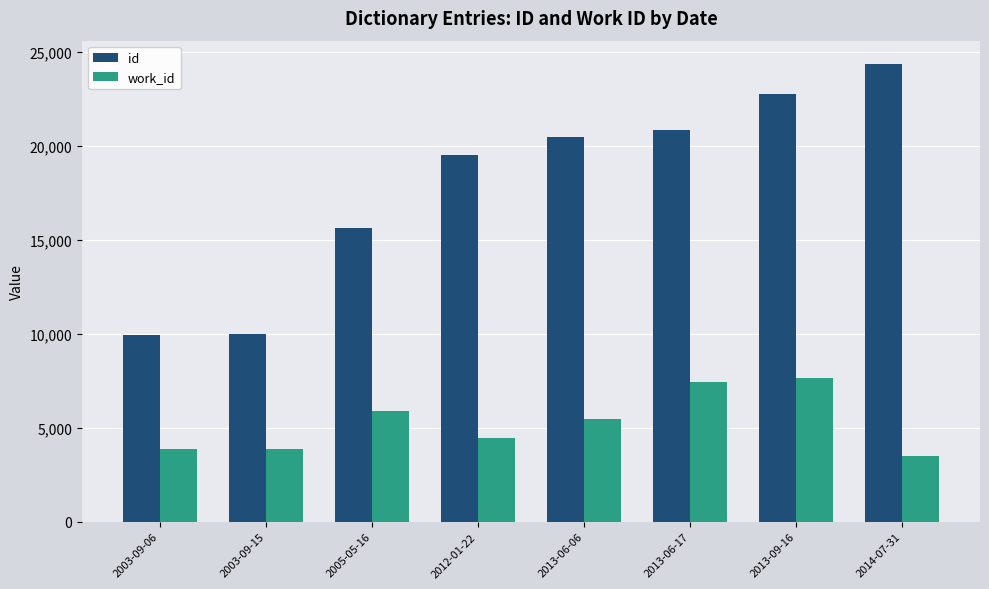

Rank the series by their average value, from lowest to highest.

work_id, id